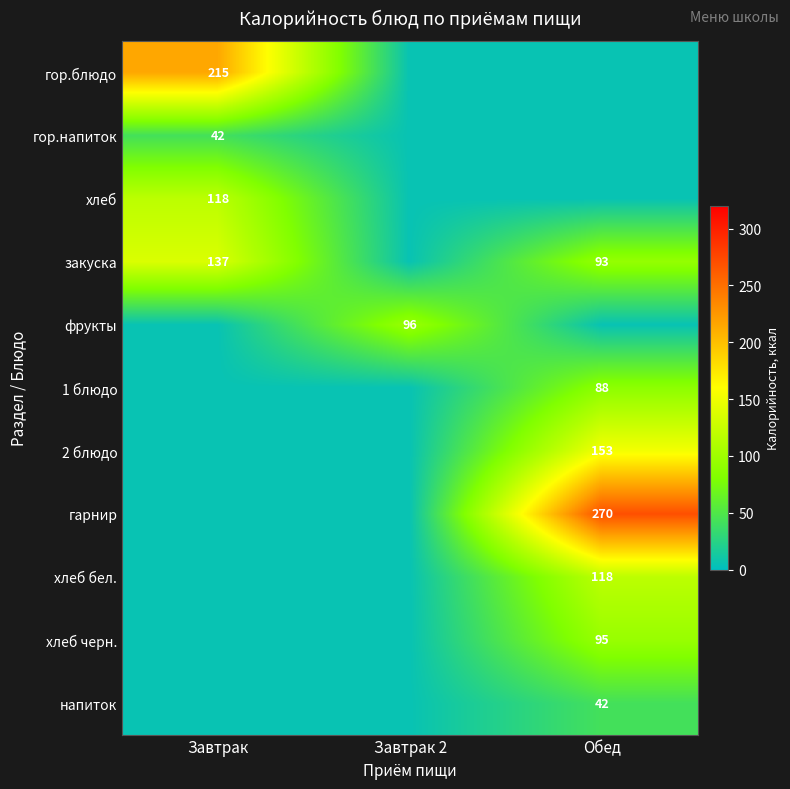

What is the spread (max minus min) of values at Обед?

265.3